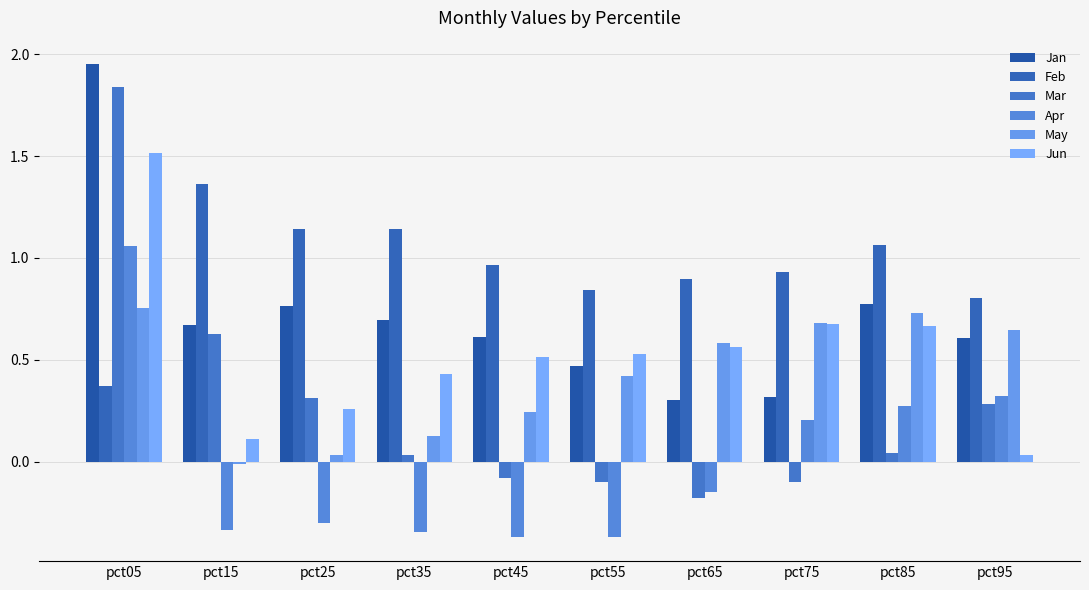

Which series has the largest total across all categories?

Feb